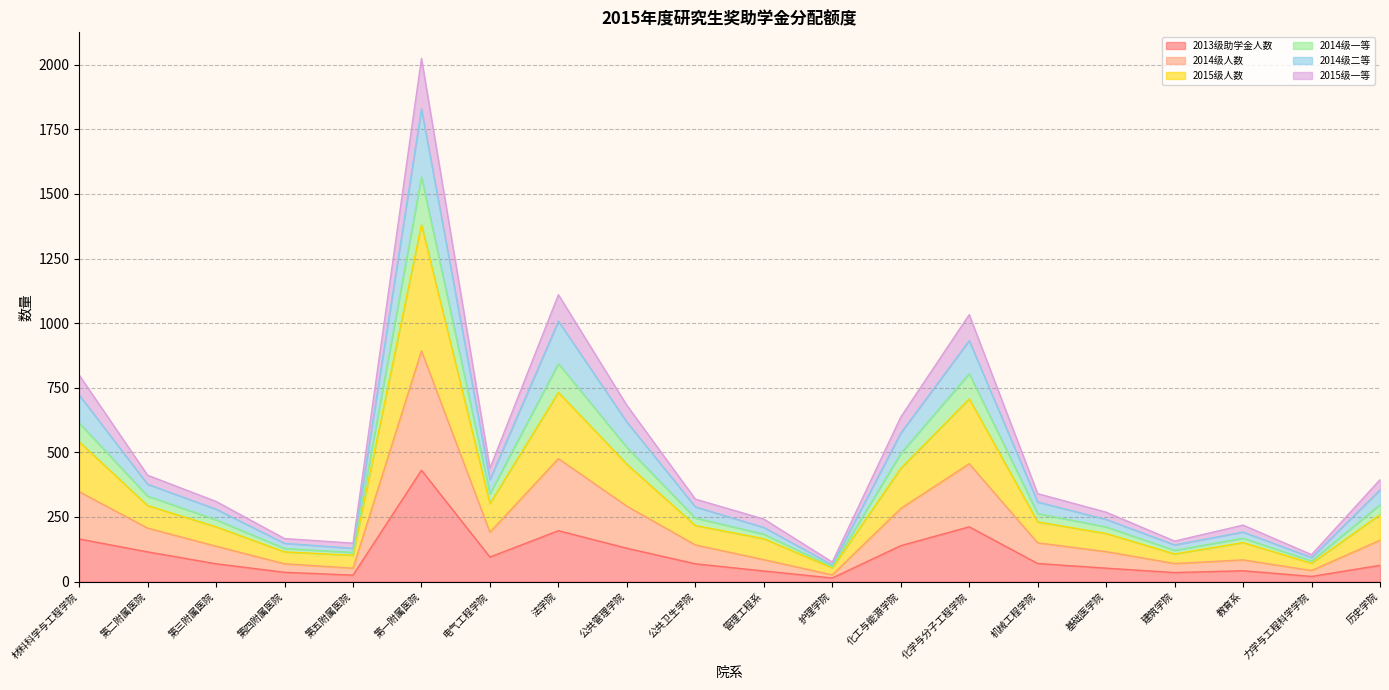

What is the maximum value for 2013级助学金人数?

431.0